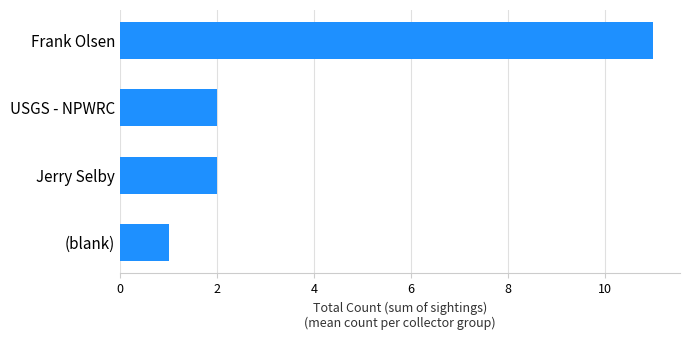

Reading bottom to top, transcribe all the data shown in this chart.

(blank)=1	Jerry Selby=2	USGS - NPWRC=2	Frank Olsen=11